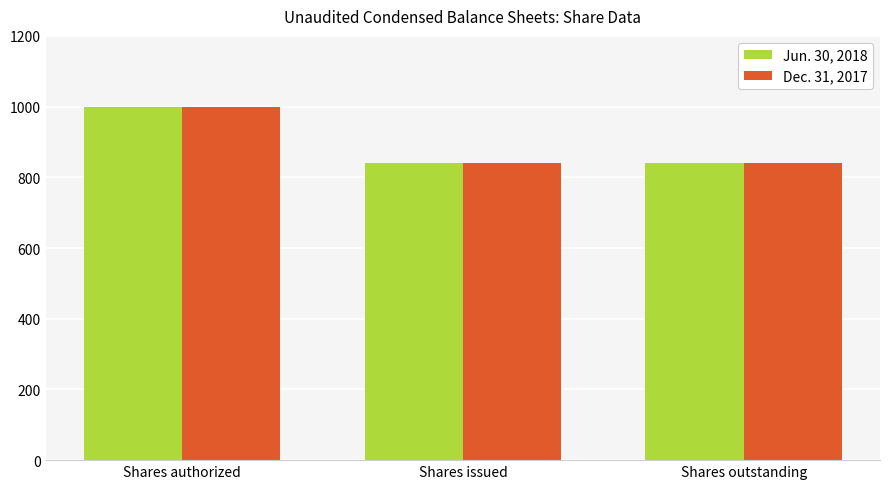

At which category is the sum across all series the highest?

Shares authorized